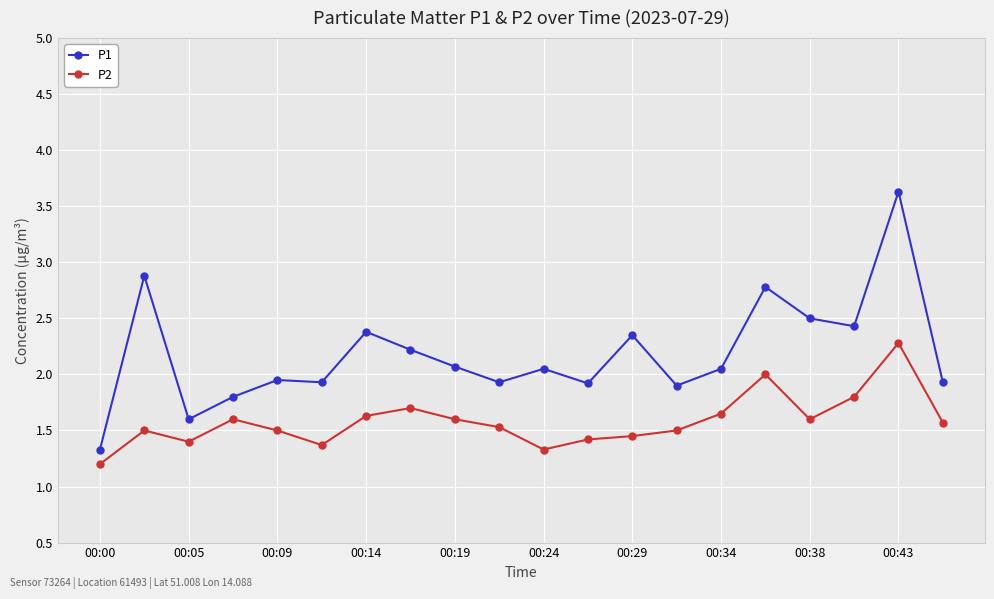

What is the highest value of the P1 series?

3.6